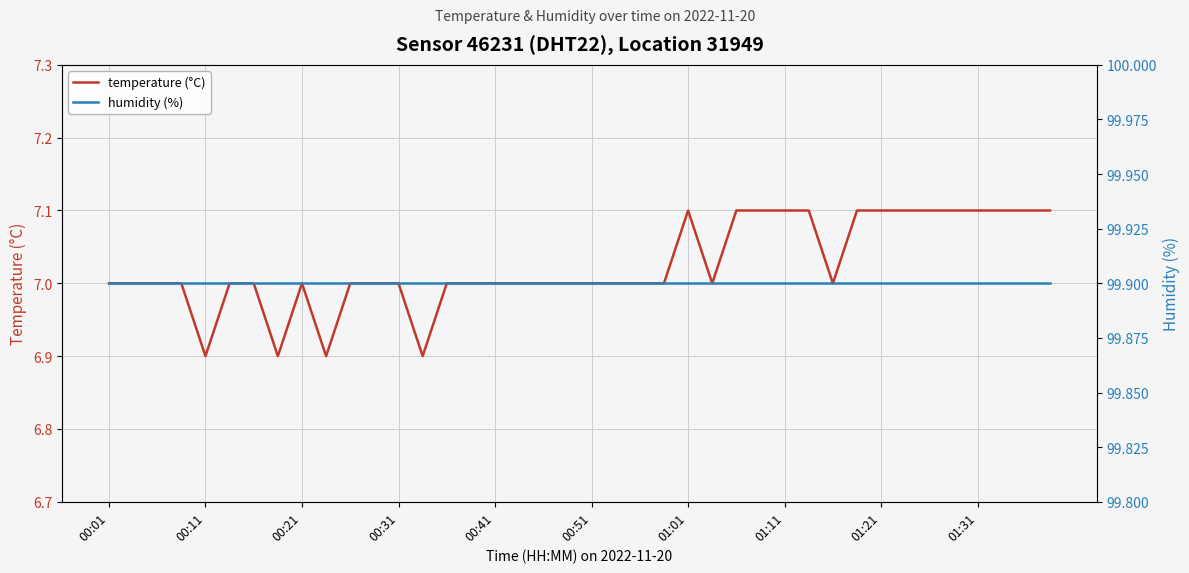

What is the lowest value of the temperature (°C) series?

6.9